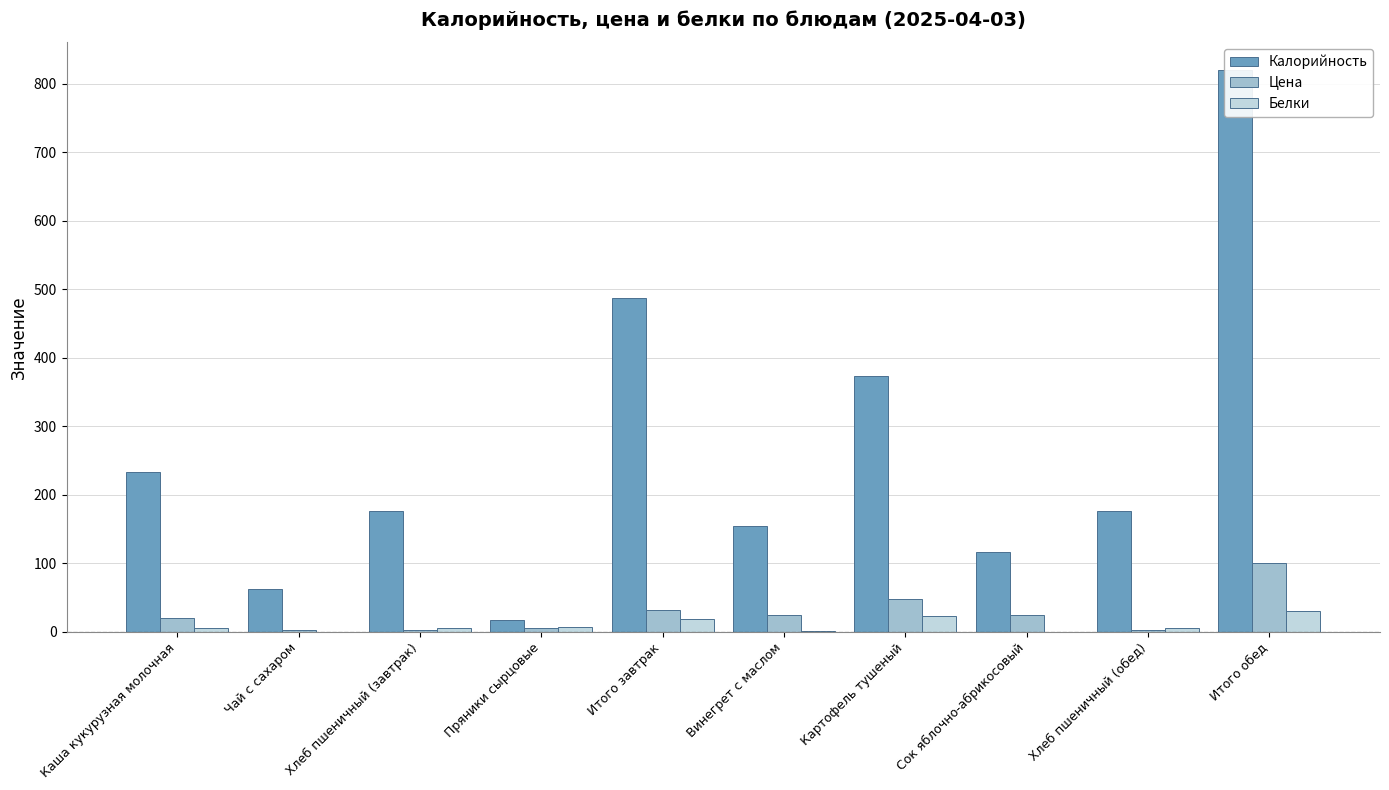

What is the spread (max minus min) of values at Картофель тушеный?

350